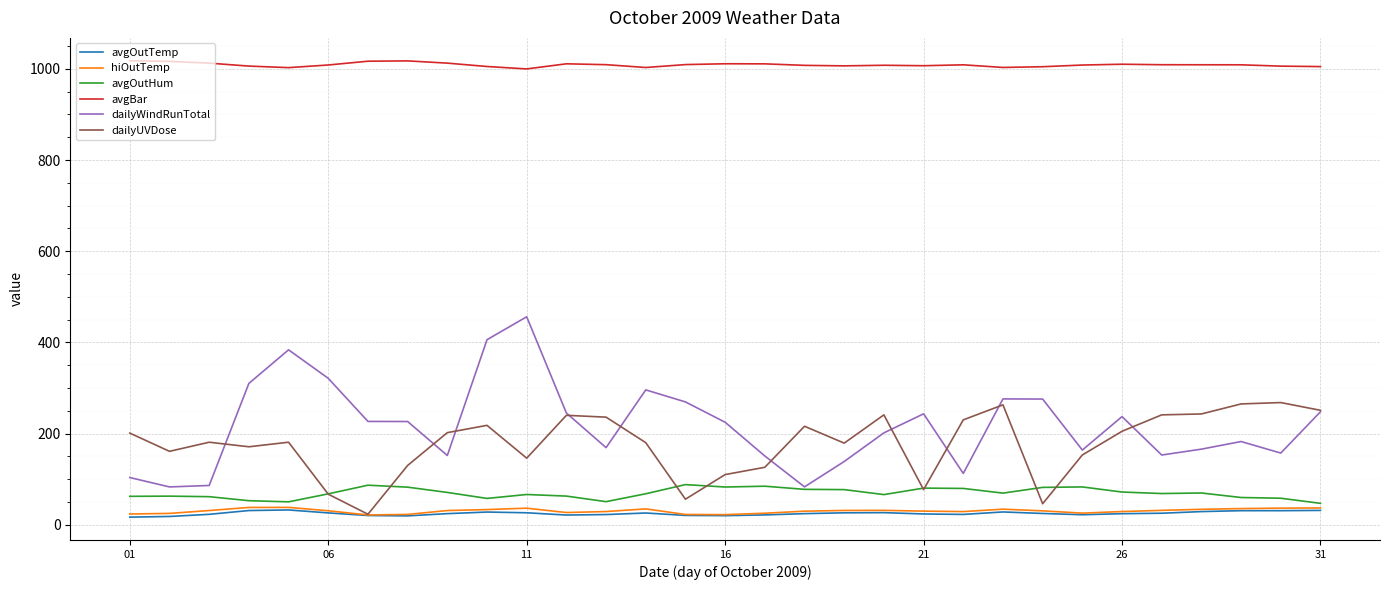

Which series has the widest spread of values?

dailyWindRunTotal